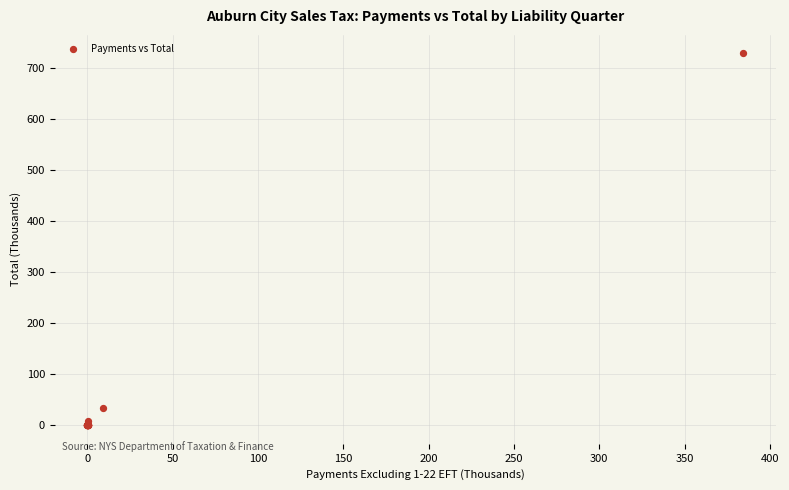

What Y value in the scatter plot is closest to 363?

32.5